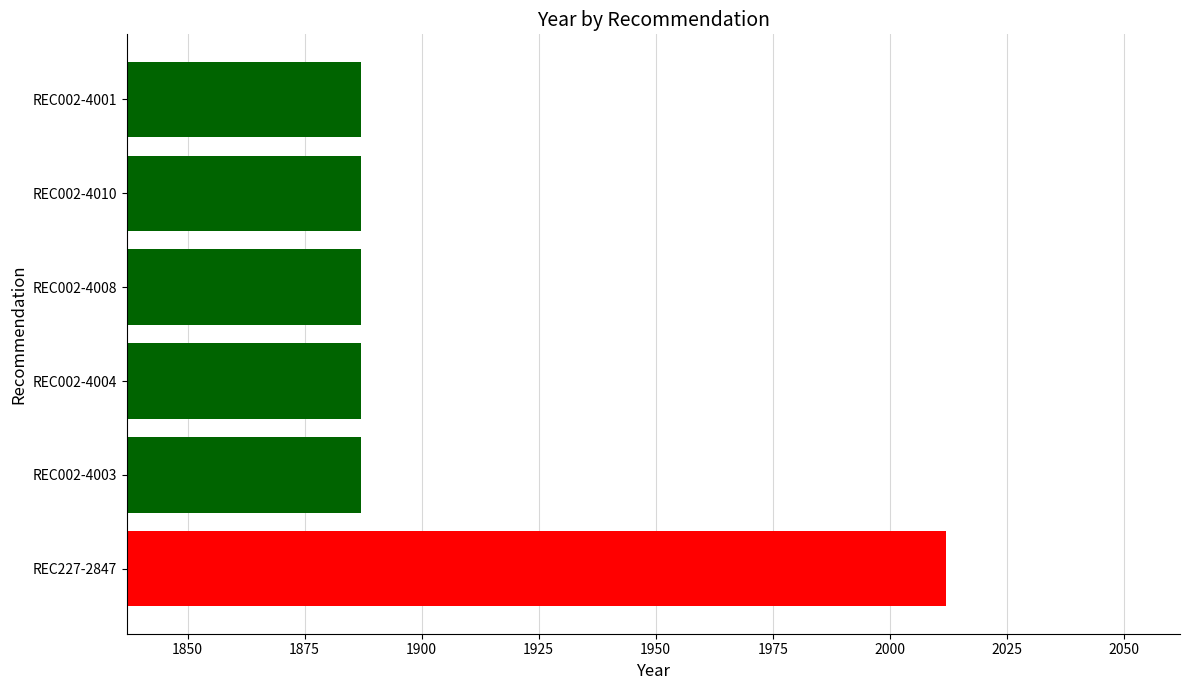

What is the minimum value shown in the chart?

1887